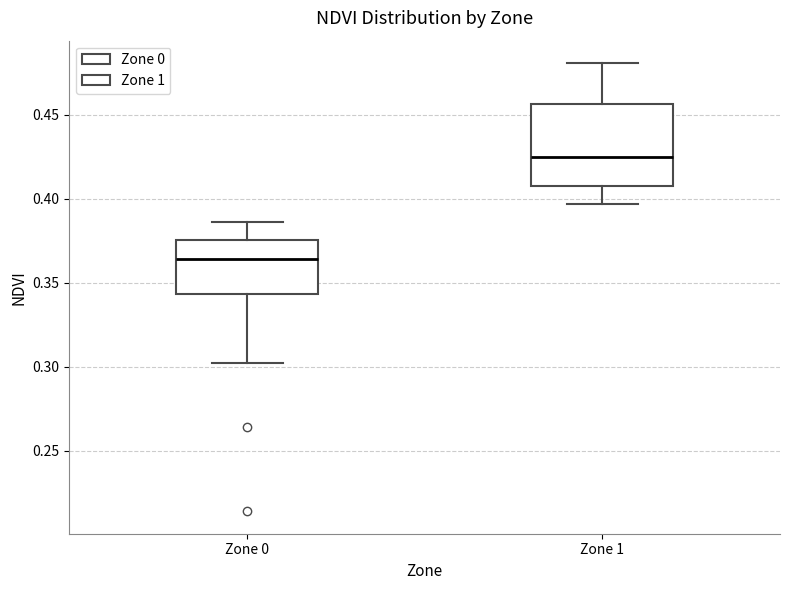

Reading left to right, transcribe this box plot: for each box, give where its median line is, the range the box spans, and where its two whiskers end, as read against the y-axis. The values are not printed on the chart, so give them approximately, as read against the axis.

Zone 0: median 0.365, box 0.345 to 0.375, whiskers 0.300 to 0.385
Zone 1: median 0.425, box 0.410 to 0.455, whiskers 0.395 to 0.480